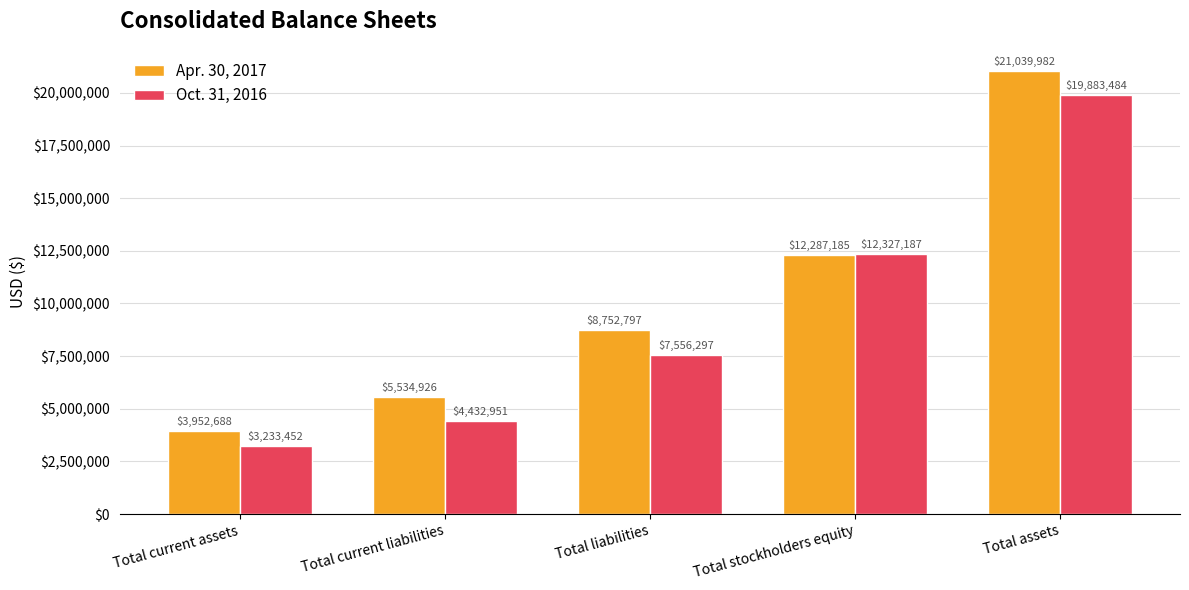

Reading left to right, what are all the values shown in this chart?

Apr. 30, 2017: 3952688	5534926	8752797	12287185	21039982
Oct. 31, 2016: 3233452	4432951	7556297	12327187	19883484